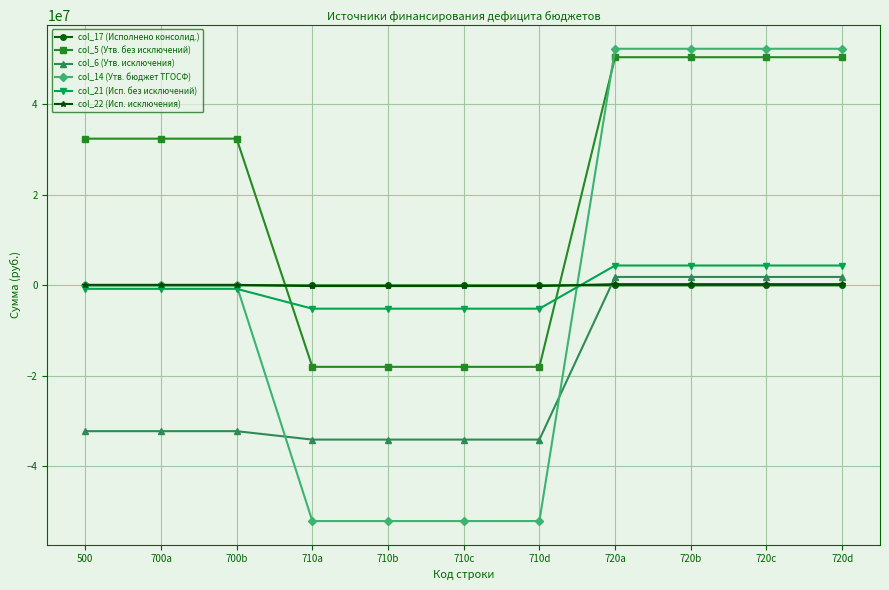

What is the total value across all series at 710c?

-109516396.3